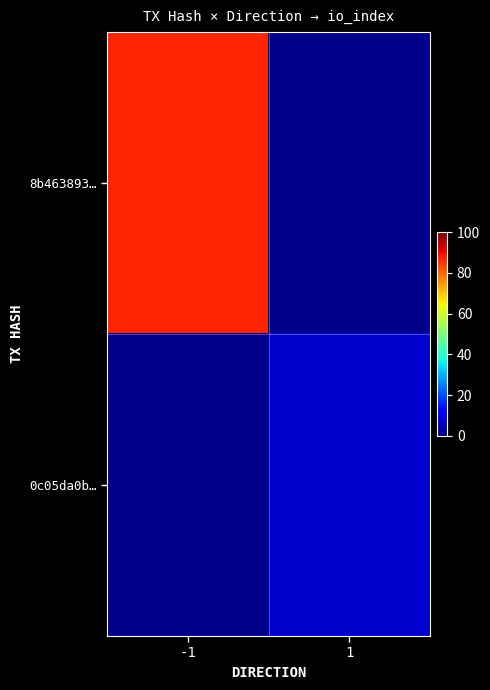

The 8b463893… series shows 87.0 at -1. True or false?

True